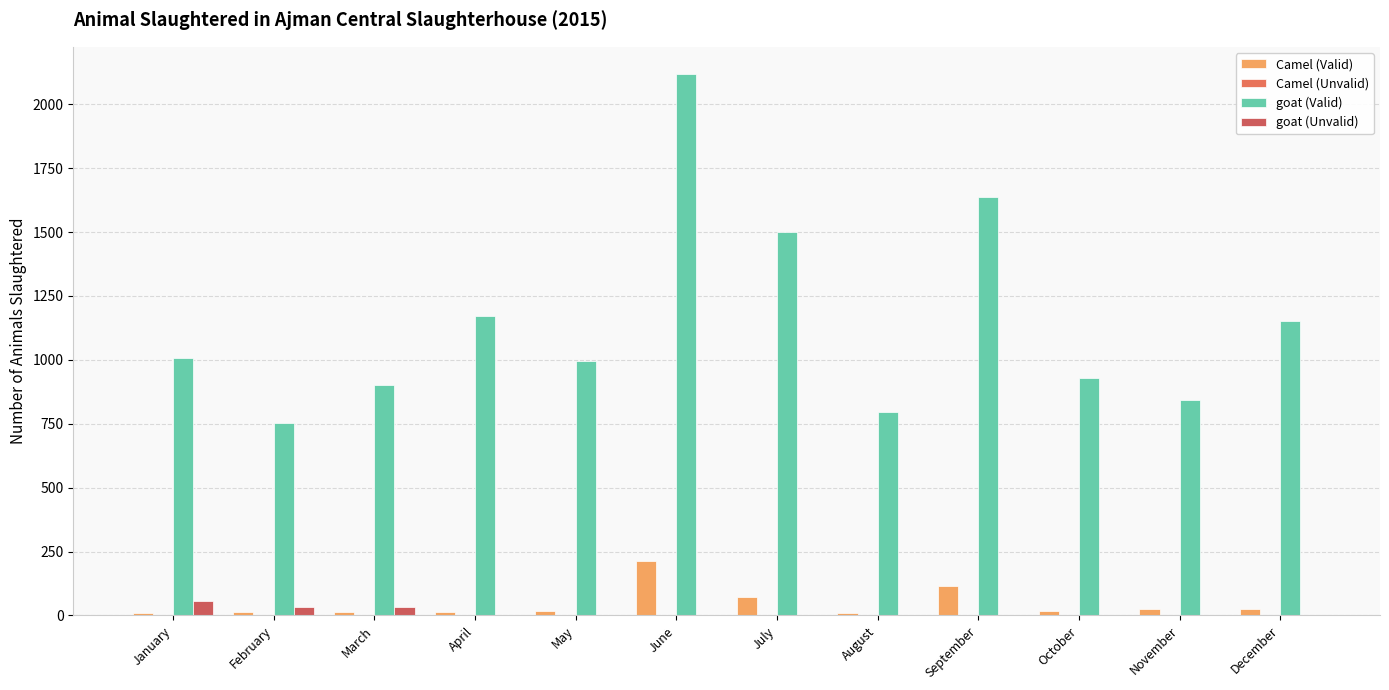

What is the sum of all goat (Valid) values?

13809